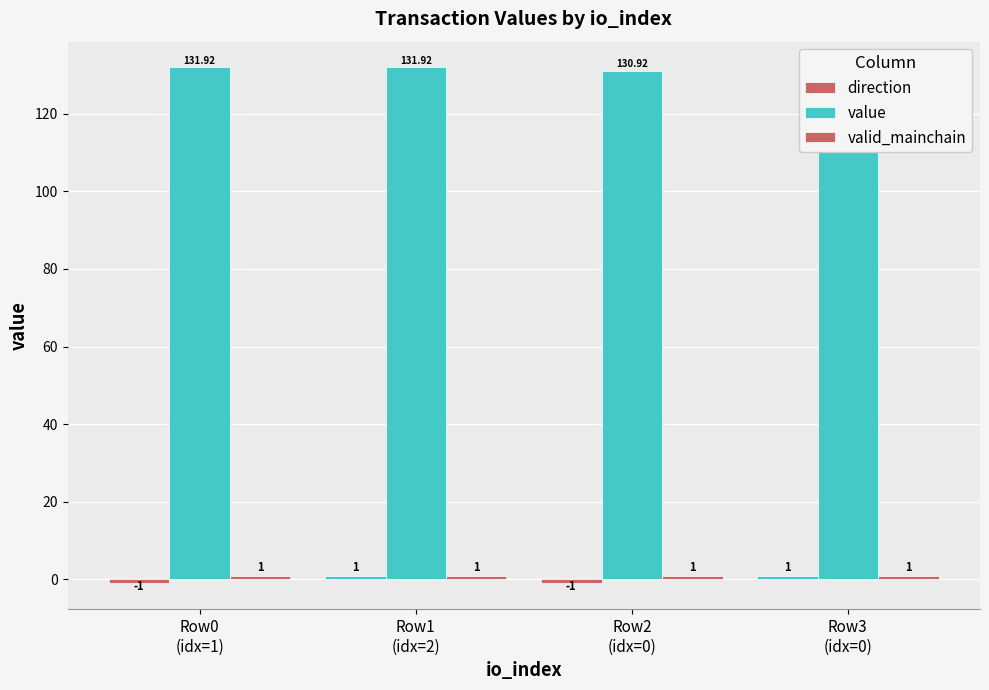

What is the difference between the value values at Row1
(idx=2) and Row3
(idx=0)?

1.0